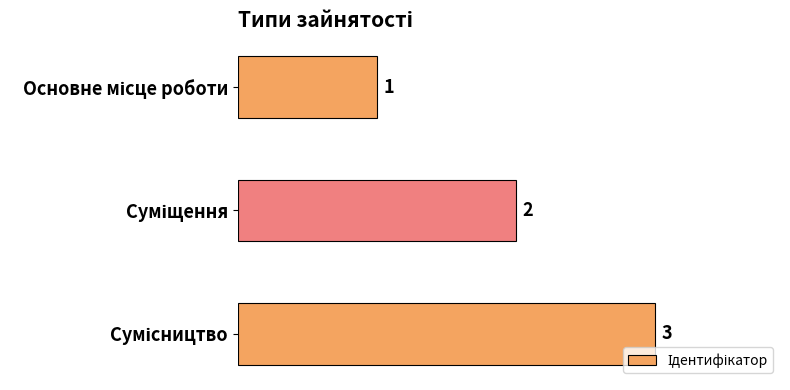

What is the sum of all values?

6